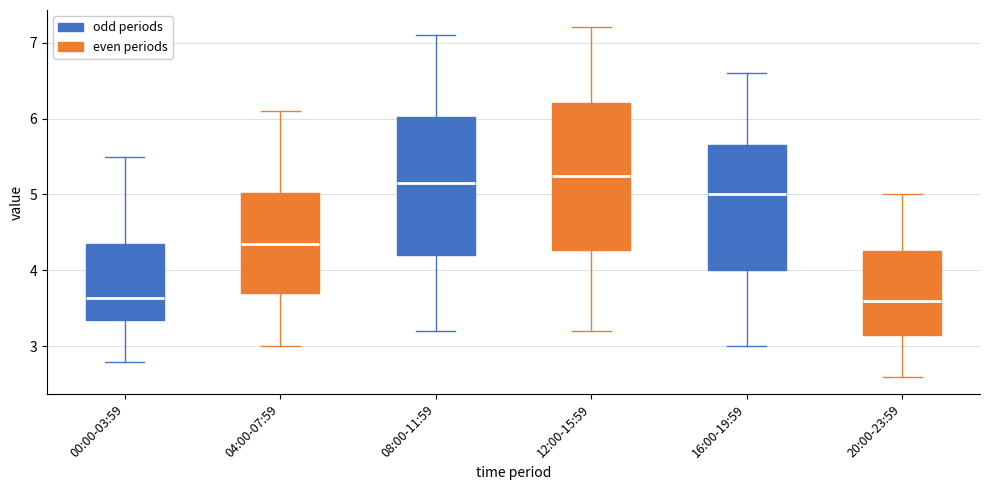

Where does the upper whisker of the box for 12:00-15:59 end on the y-axis? The values are not printed on the chart, so give them approximately, as read against the axis.

7.2